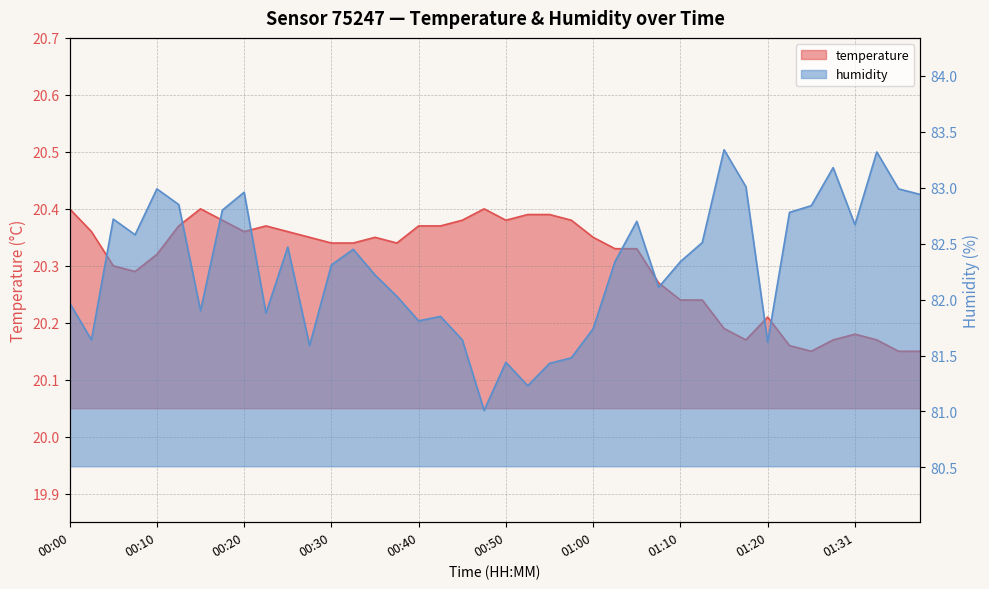

Is it true that humidity equals 82.0 at 00:37?

True